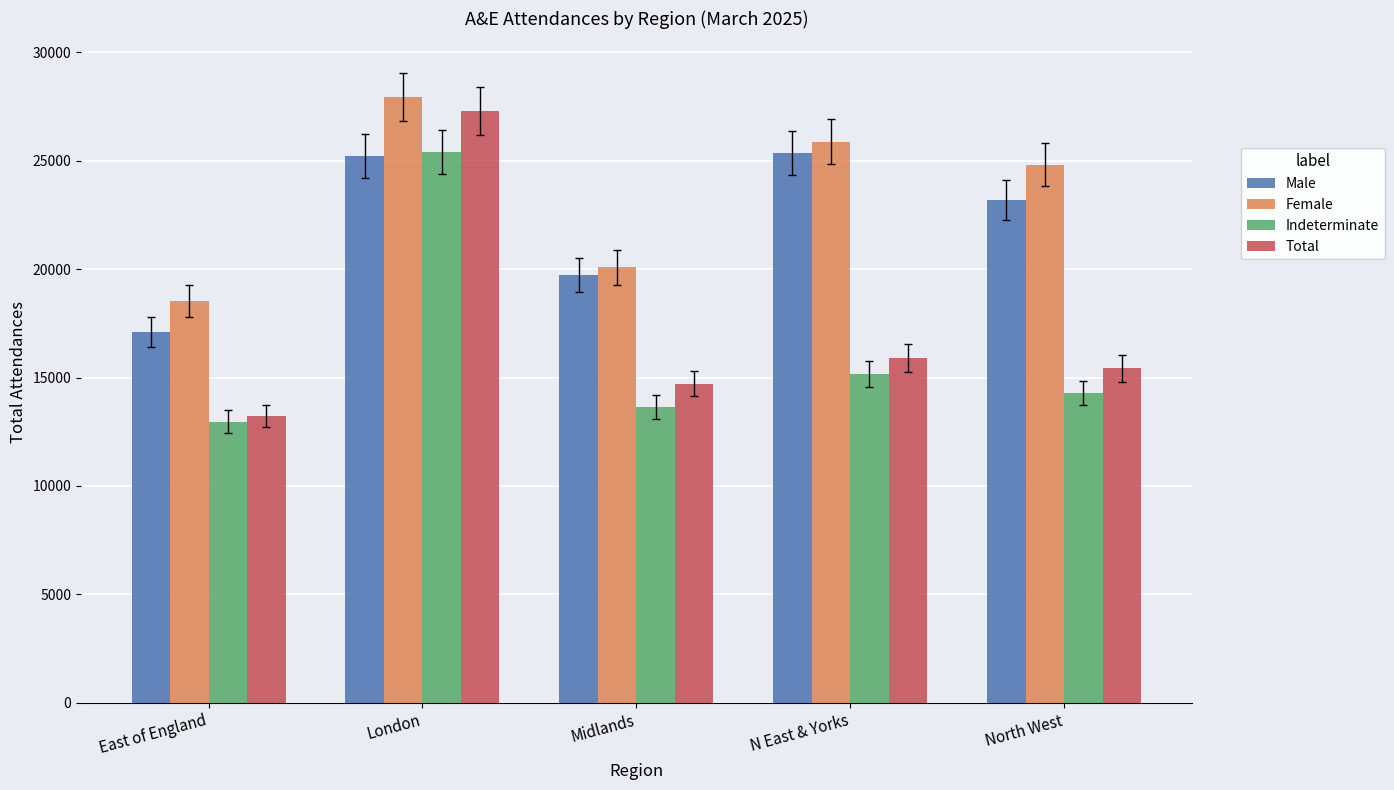

What are all the series names shown in the legend?

Male, Female, Indeterminate, Total